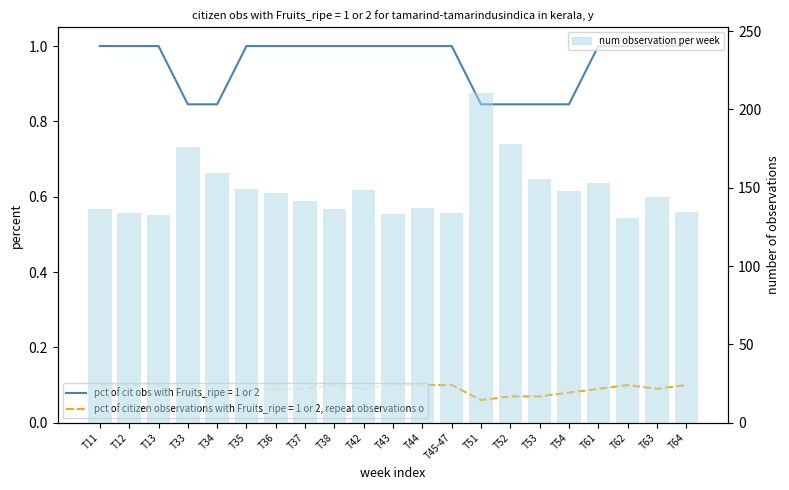

What is the value of the 9th bar from the left?

136.4